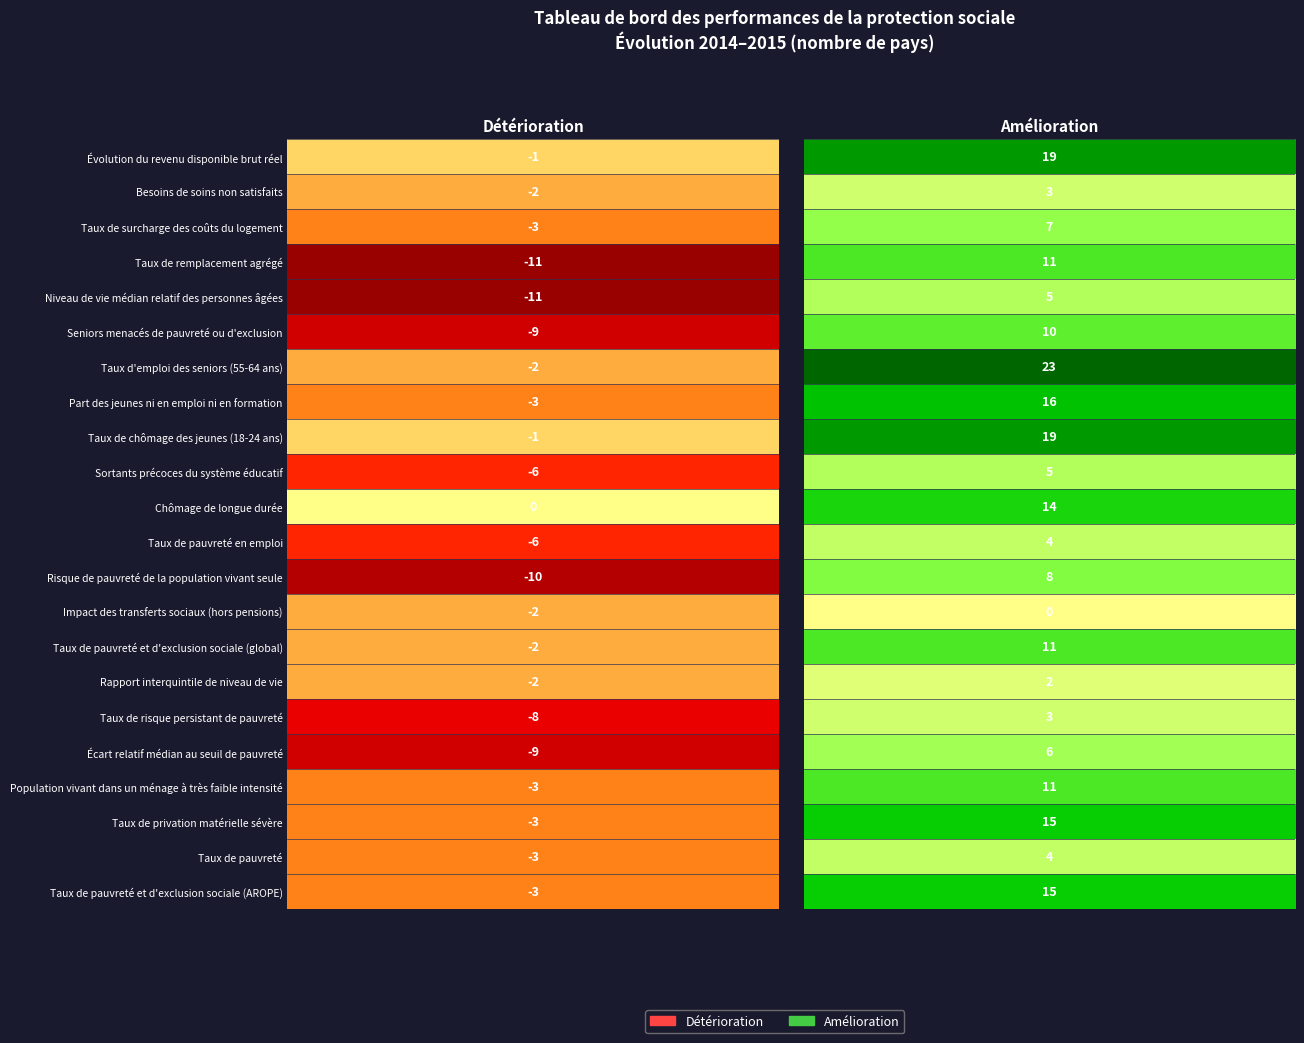

Reading right to left, extract all data points from this chart.

Évolution du revenu disponible brut réel: 1=19	0=-1
Besoins de soins non satisfaits: 1=3	0=-2
Taux de surcharge des coûts du logement: 1=7	0=-3
Taux de remplacement agrégé: 1=11	0=-11
Niveau de vie médian relatif des personnes âgées: 1=5	0=-11
Seniors menacés de pauvreté ou d'exclusion: 1=10	0=-9
Taux d'emploi des seniors (55-64 ans): 1=23	0=-2
Part des jeunes ni en emploi ni en formation: 1=16	0=-3
Taux de chômage des jeunes (18-24 ans): 1=19	0=-1
Sortants précoces du système éducatif: 1=5	0=-6
Chômage de longue durée: 1=14	0=0
Taux de pauvreté en emploi: 1=4	0=-6
Risque de pauvreté de la population vivant seule: 1=8	0=-10
Impact des transferts sociaux (hors pensions): 1=0	0=-2
Taux de pauvreté et d'exclusion sociale (global): 1=11	0=-2
Rapport interquintile de niveau de vie: 1=2	0=-2
Taux de risque persistant de pauvreté: 1=3	0=-8
Écart relatif médian au seuil de pauvreté: 1=6	0=-9
Population vivant dans un ménage à très faible intensité: 1=11	0=-3
Taux de privation matérielle sévère: 1=15	0=-3
Taux de pauvreté: 1=4	0=-3
Taux de pauvreté et d'exclusion sociale (AROPE): 1=15	0=-3